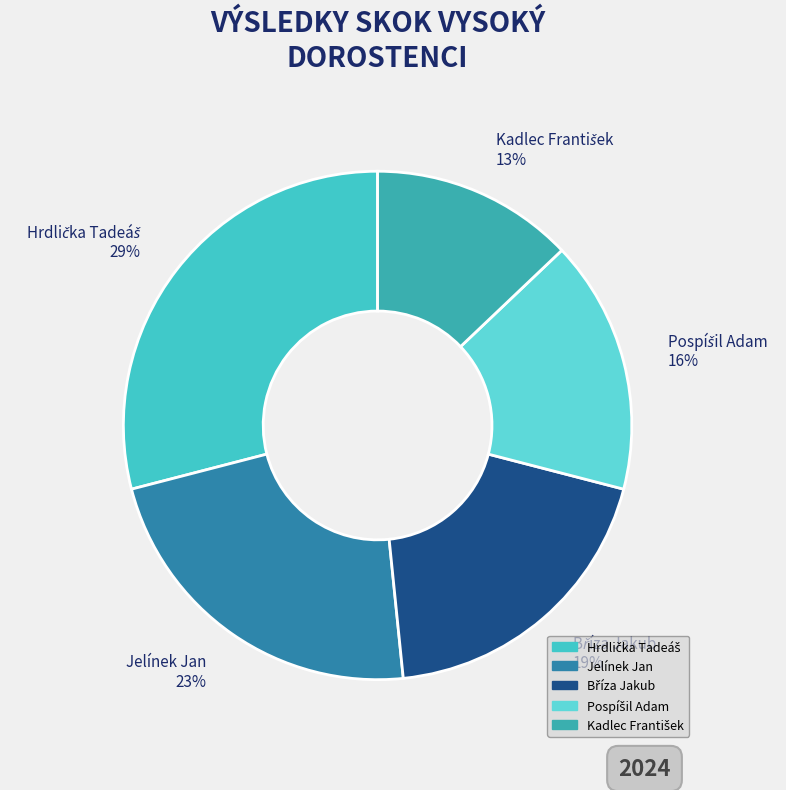

The Jelínek Jan 23% slice represents 9% of the pie. True or false?

False